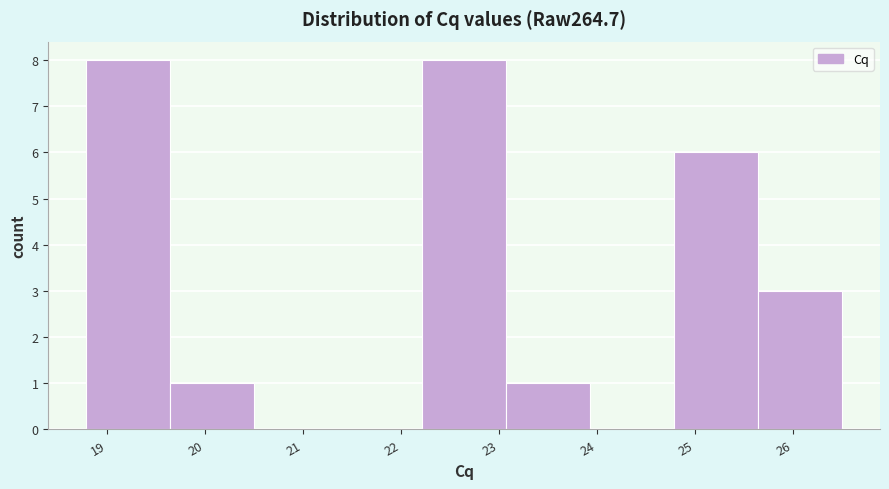

What is the height of the bar covering 18.8 to 19.6 on the x-axis? Neither the bar edges nor the heights are printed on the chart, so give them approximately, as read against the axes.

8